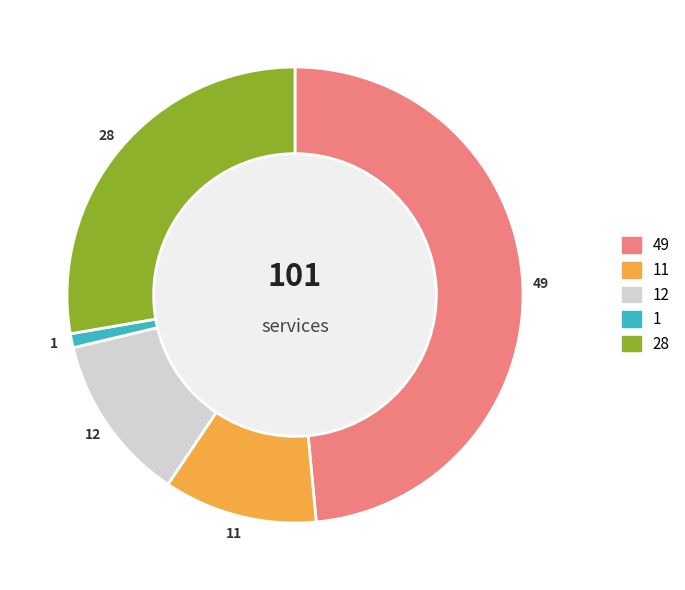

Is there any slice that represents more than half of the pie?

No